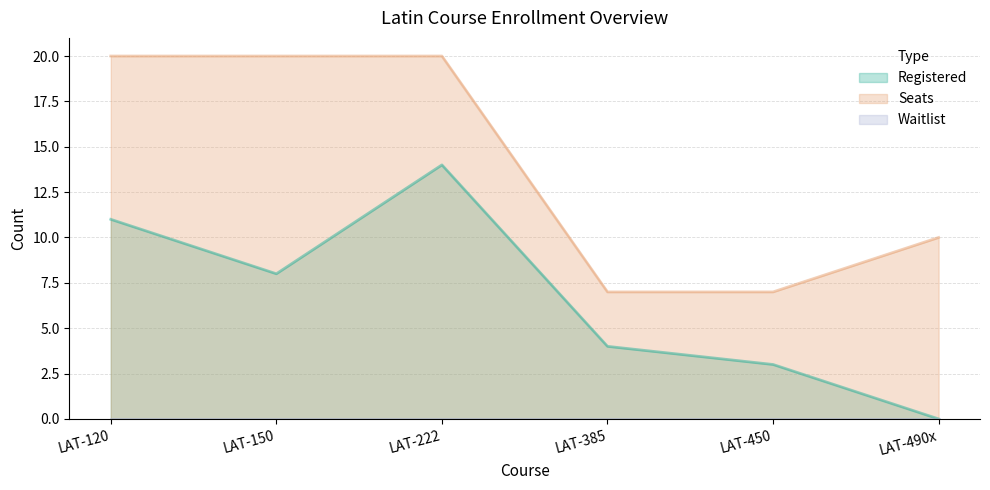

How many Seats values are between 7 and 20?

6